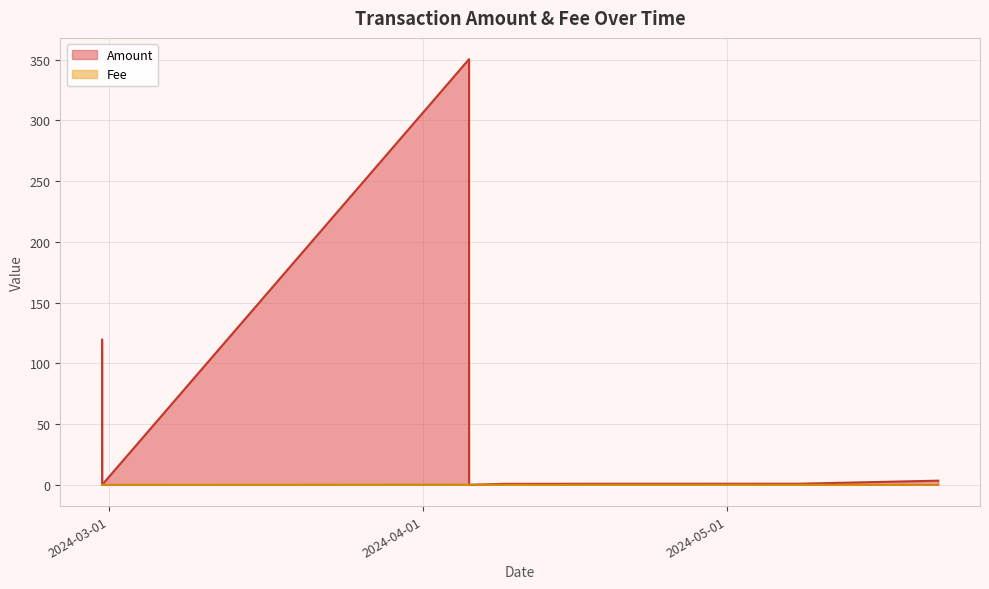

True or false: Fee has more than 0 interior local peaks.

True